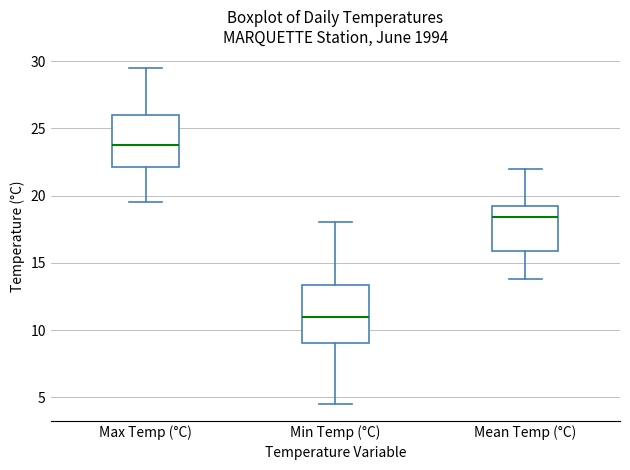

Where is the lower edge of the box for Min Temp (°C) on the y-axis? The values are not printed on the chart, so give them approximately, as read against the axis.

9.0